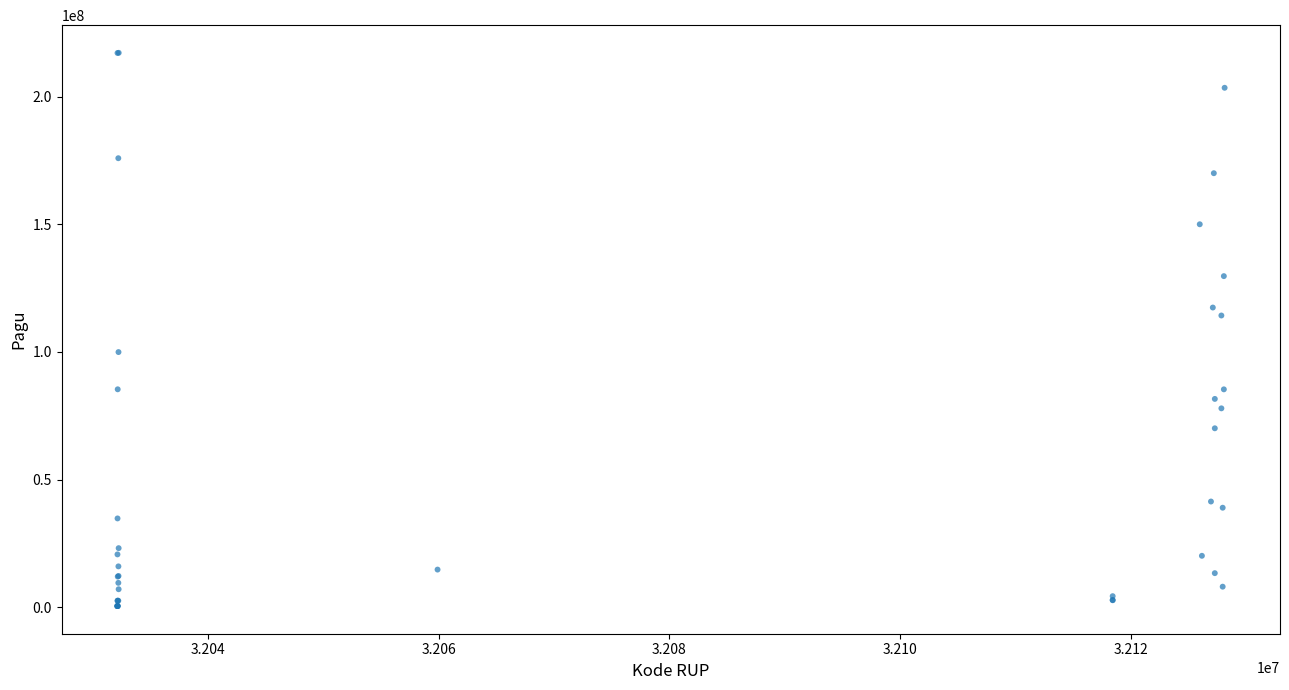

What Y value in the scatter plot is closest to 108830000?

114296000